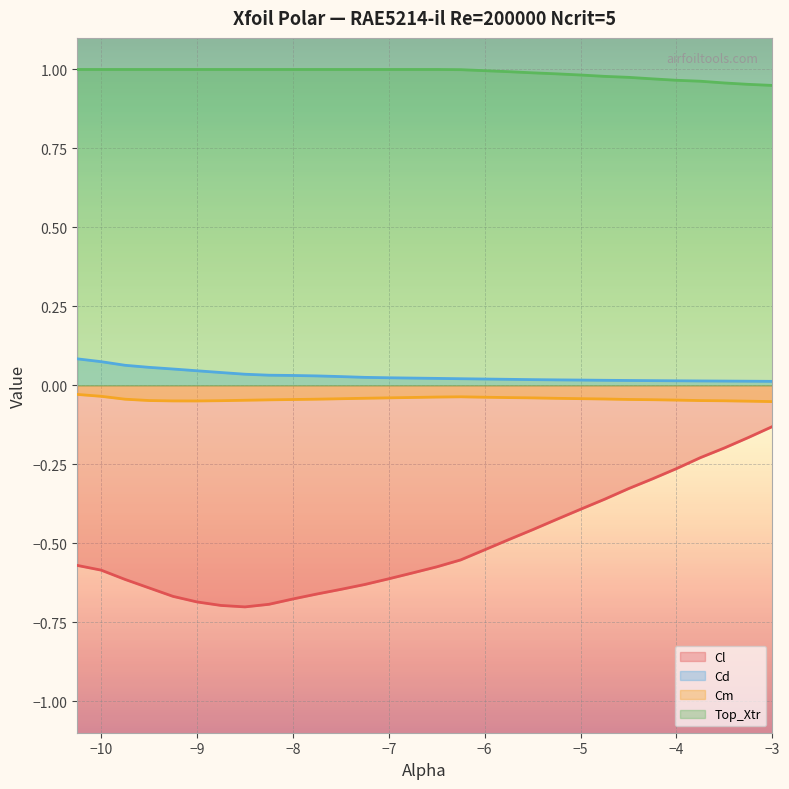

What is the sum of all Top_Xtr values?

29.7